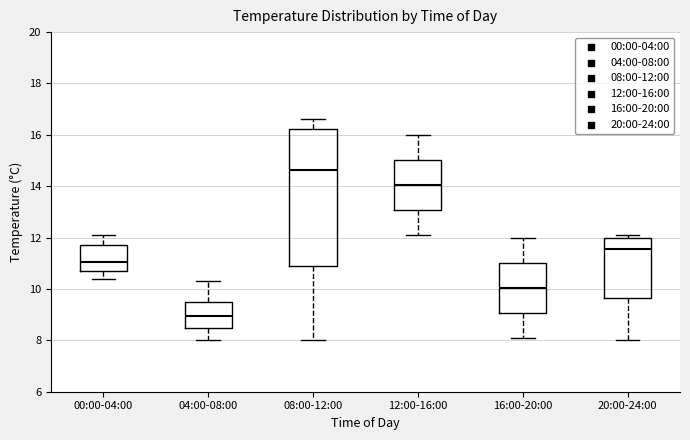

Where does the median line of the box for 12:00-16:00 sit on the y-axis? The values are not printed on the chart, so give them approximately, as read against the axis.

14.0